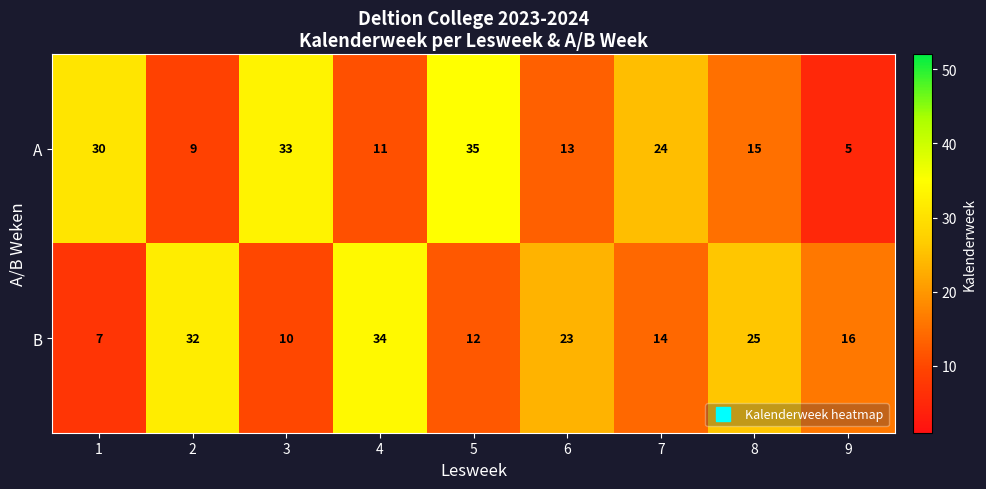

List the series in order of their overall mean, lowest first.

B, A